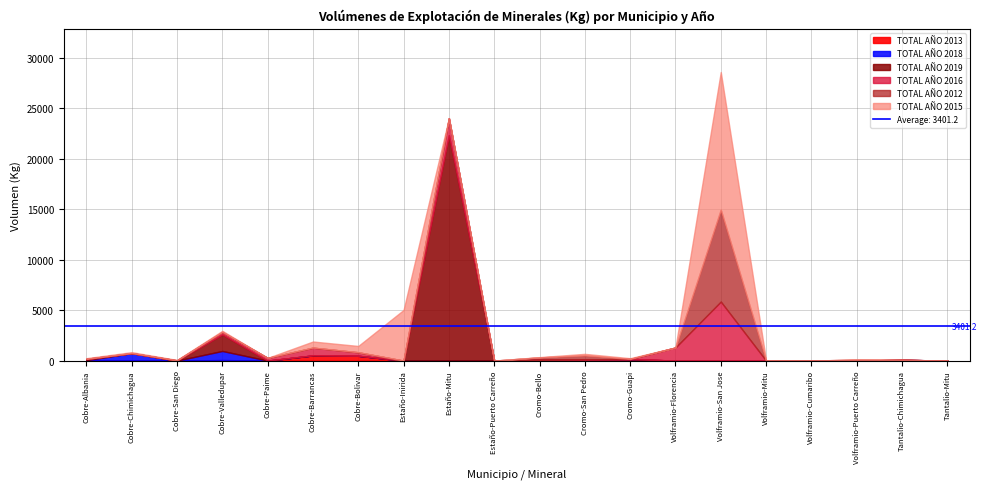

What is the maximum value shown in the chart?

22331.0